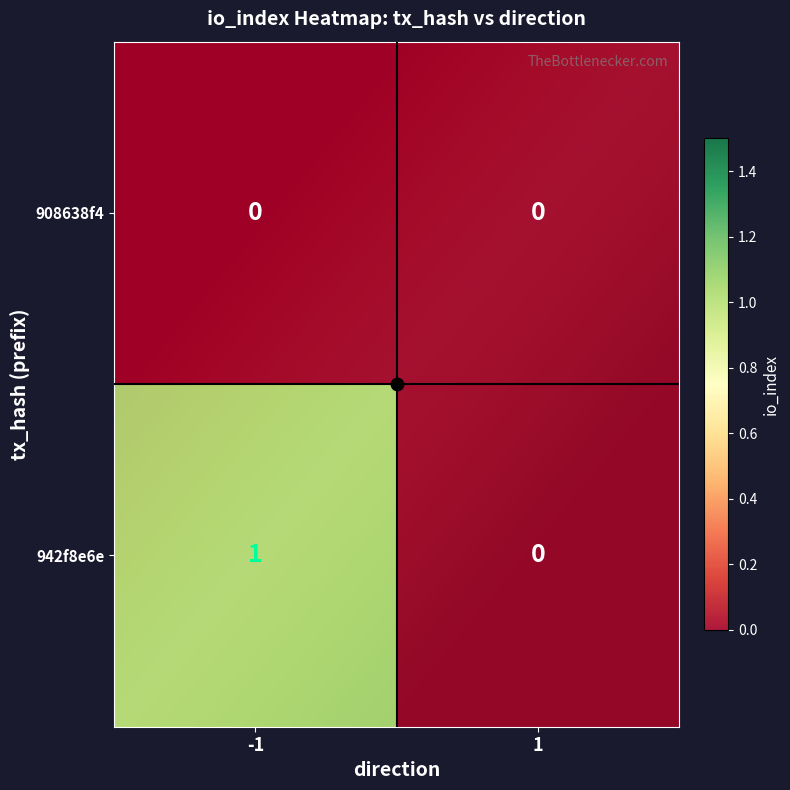

Rank the series by their average value, from highest to lowest.

942f8e6e, 908638f4